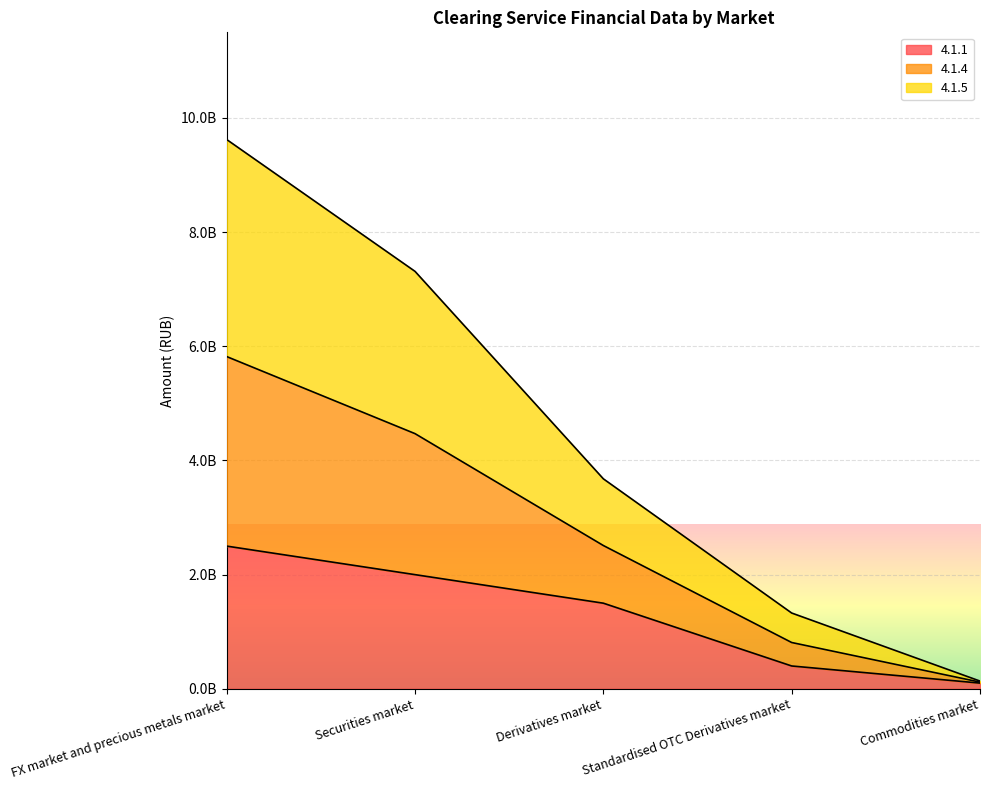

Where does the 4.1.5 series first go above 2510000000?

FX market and precious metals market